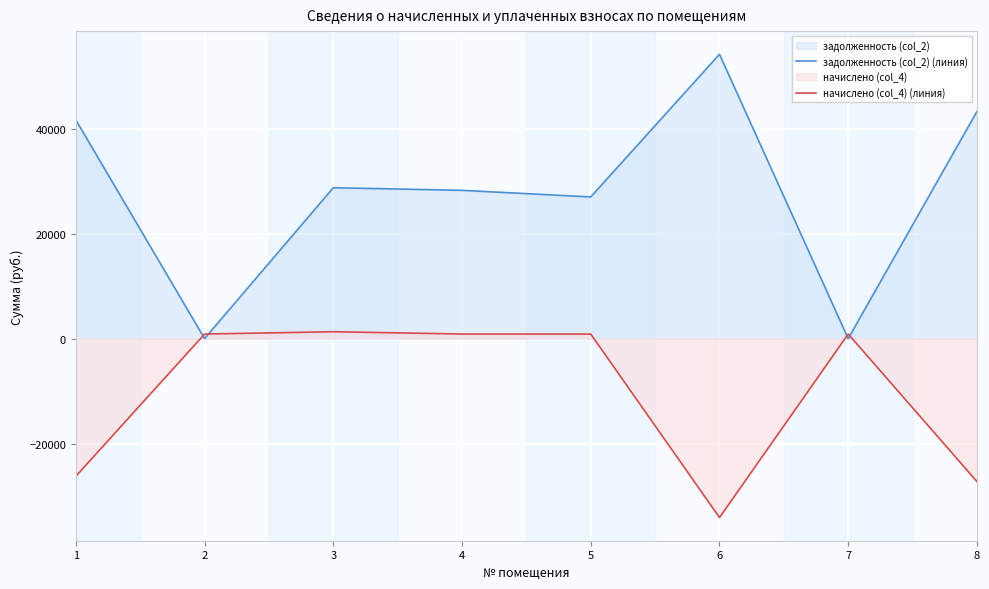

List the series in order of their overall mean, lowest first.

начислено (col_4) (линия), задолженность (col_2) (линия)